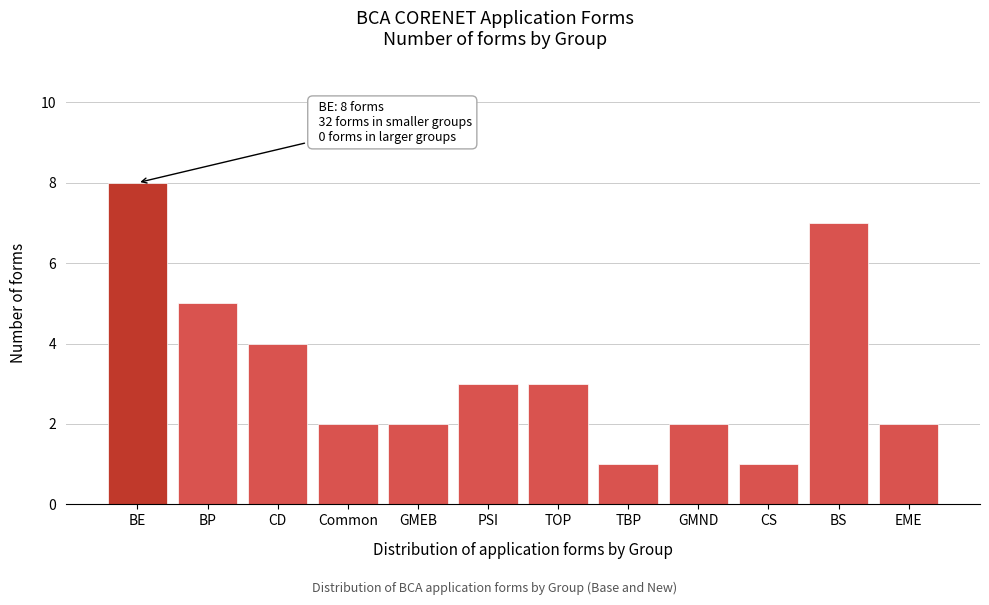

Reading right to left, list all the values displayed in this chart.

EME=2	BS=7	CS=1	GMND=2	TBP=1	TOP=3	PSI=3	GMEB=2	Common=2	CD=4	BP=5	BE=8